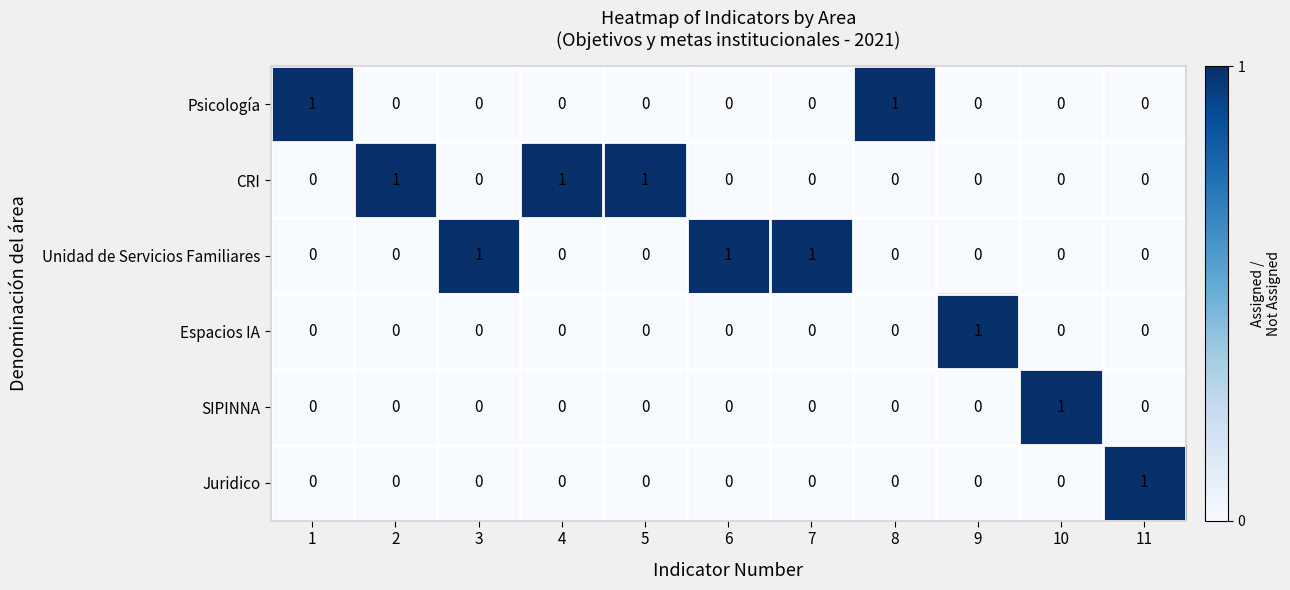

True or false: CRI has a value of 0 at 10.

True